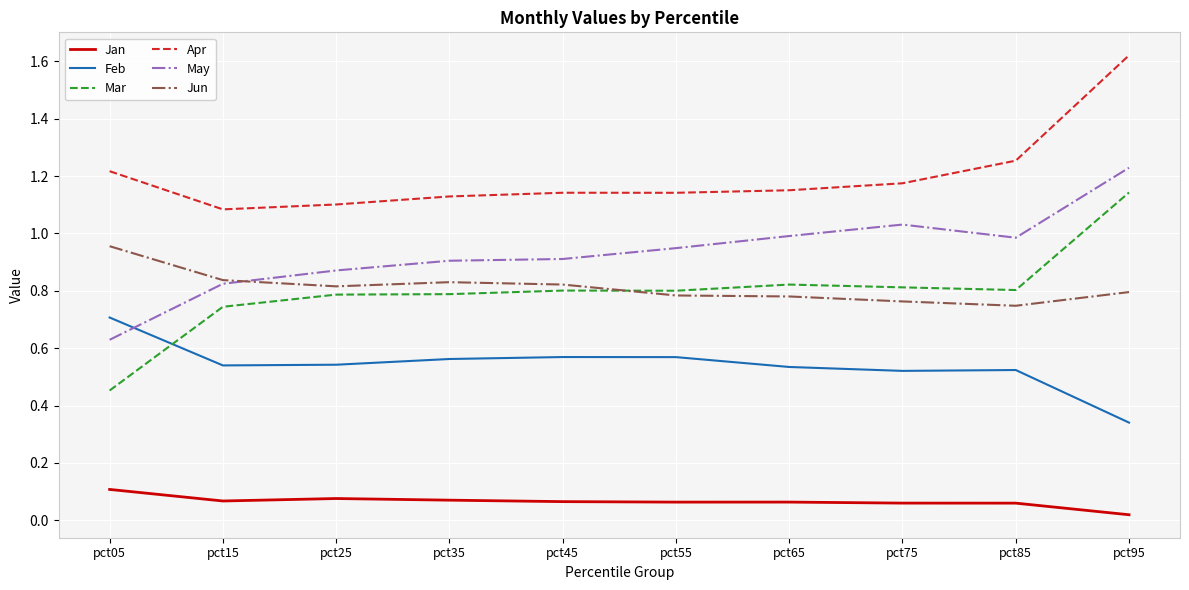

How many series are shown in this chart?

6